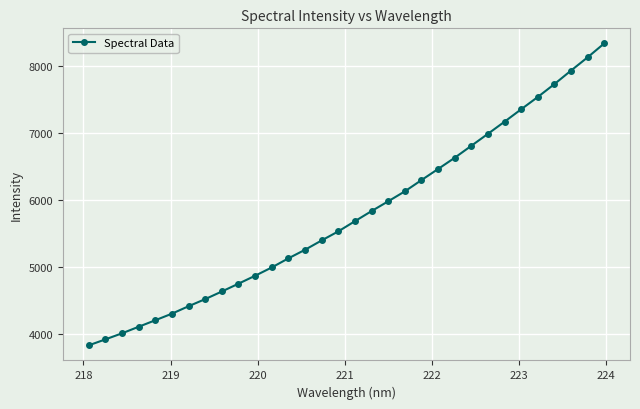

What is the average value?

5779.2